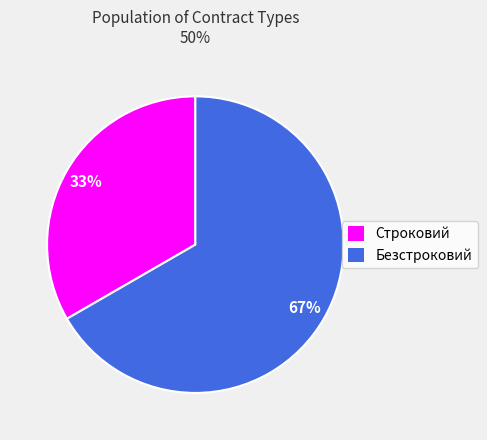

To the nearest percent, what is the combined percentage of Строковий and Безстроковий?

100%